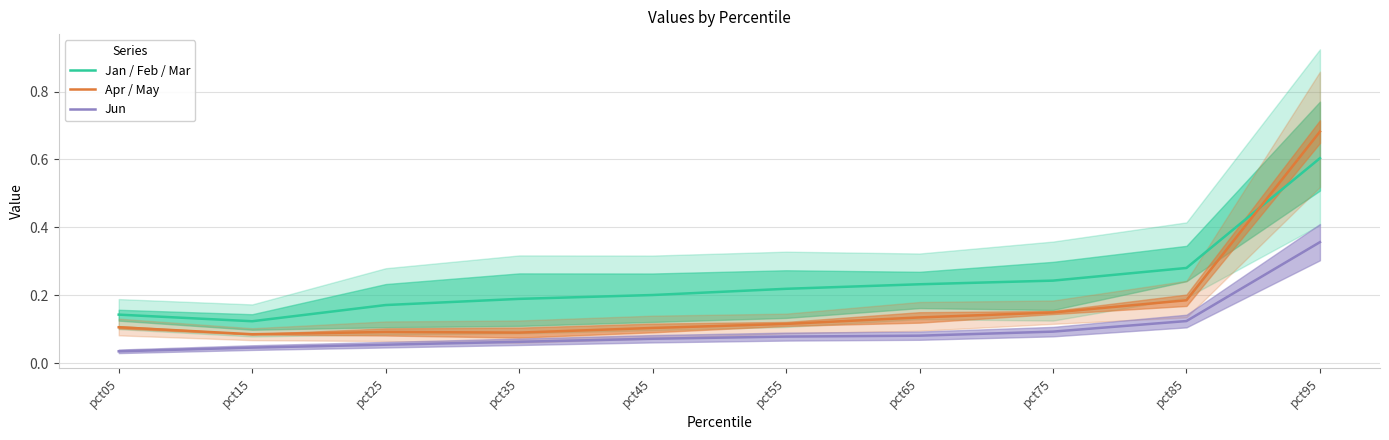

What is the average value of the Apr / May series?

0.2